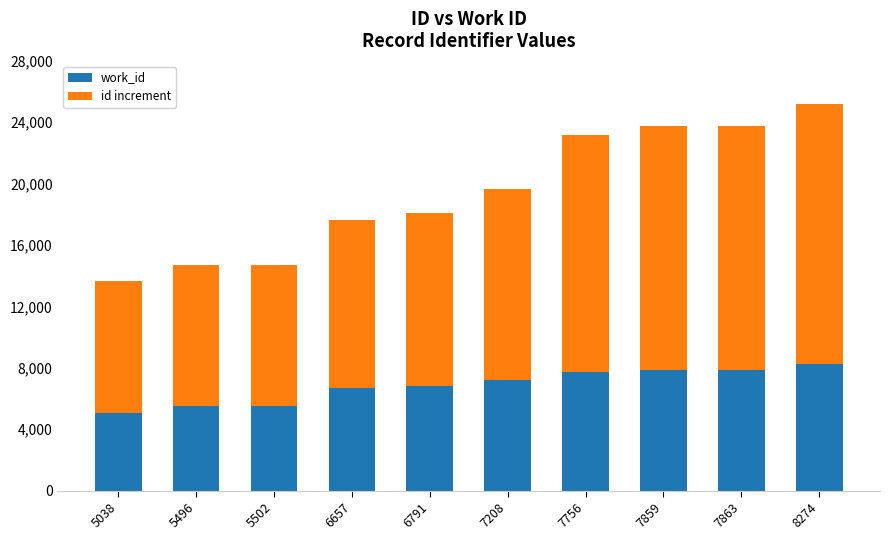

At which category is the sum across all series the highest?

8274